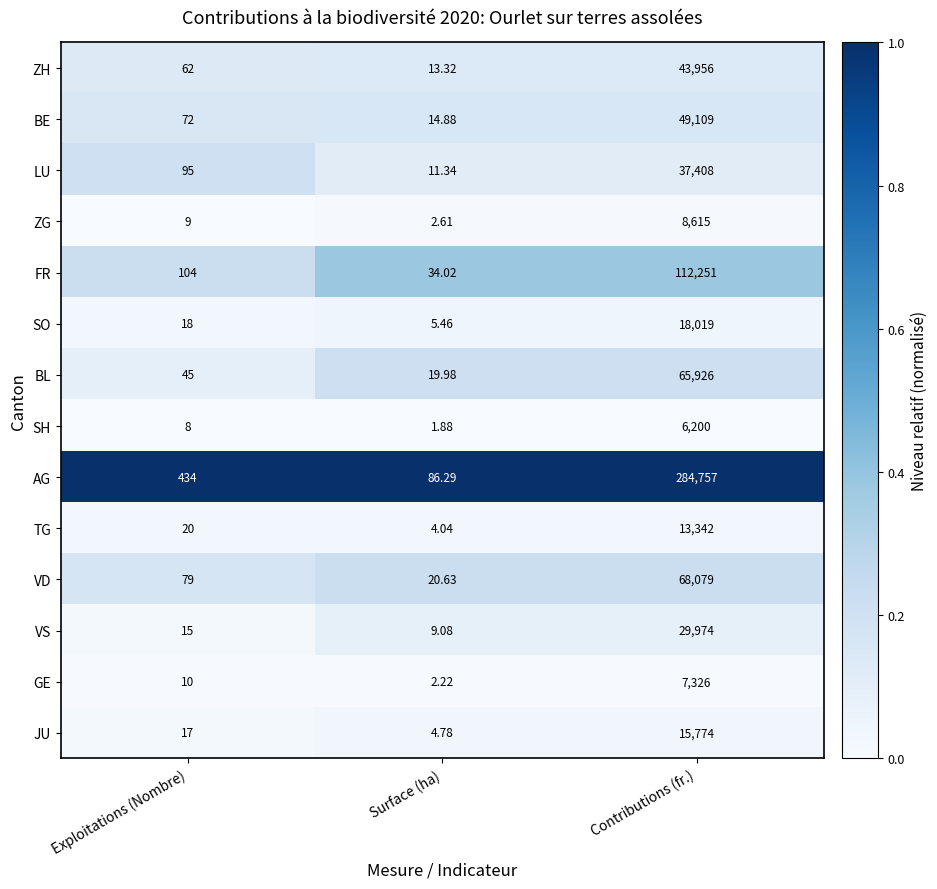

List the labels in order of ZG value, smallest first.

Surface (ha), Exploitations (Nombre), Contributions (fr.)